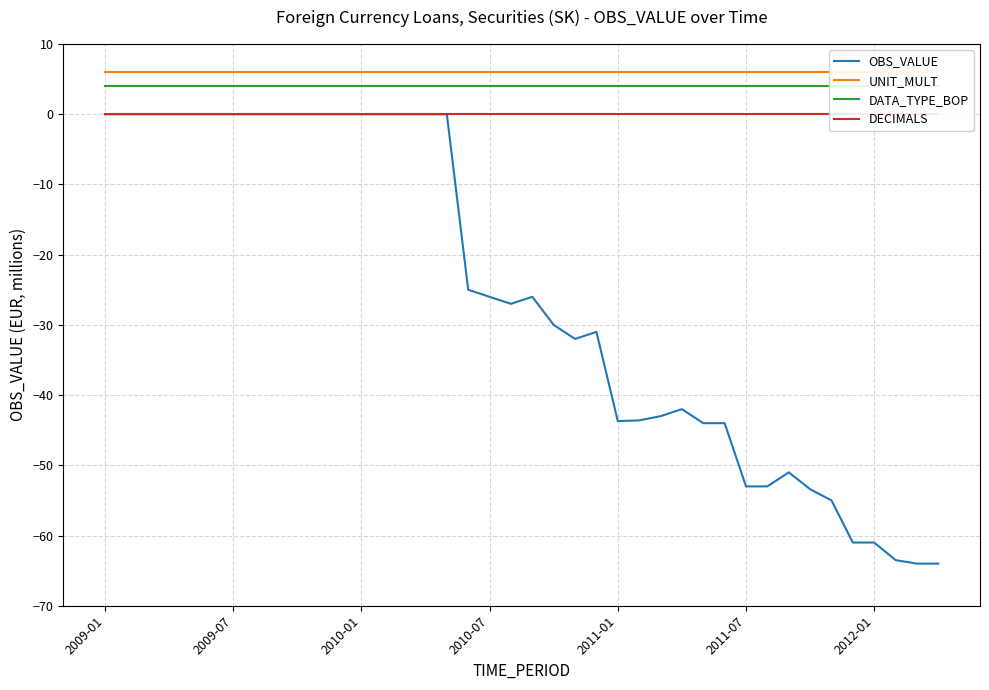

Is it true that DATA_TYPE_BOP equals 4.0 at 38?

True